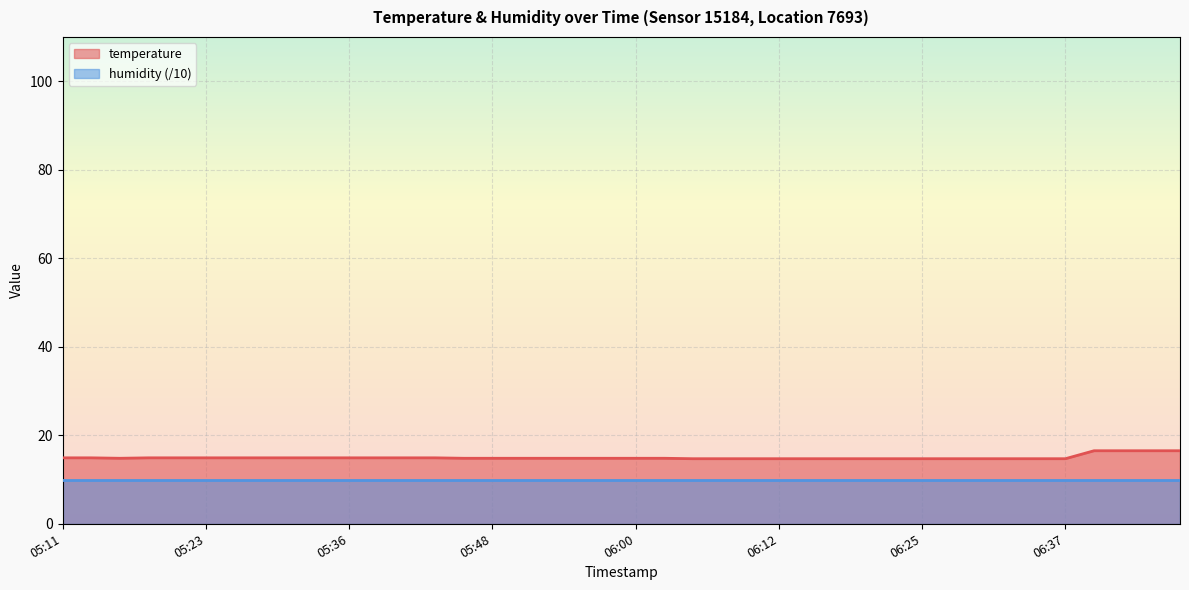

What is the sum of the values at 13:17 and 13:14?

33.0